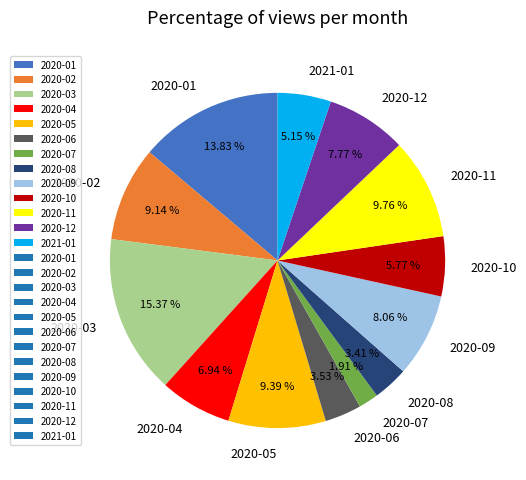

Between 2020-05 and 2020-07, which is larger?

2020-05